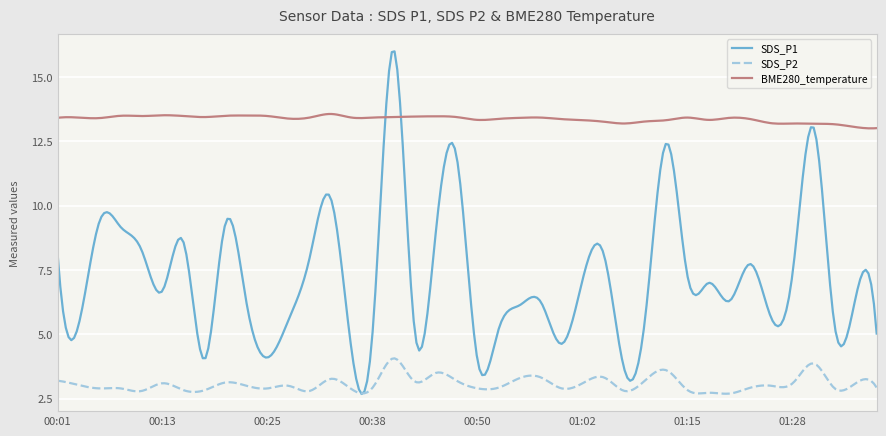

What is the smallest value displayed?

2.7